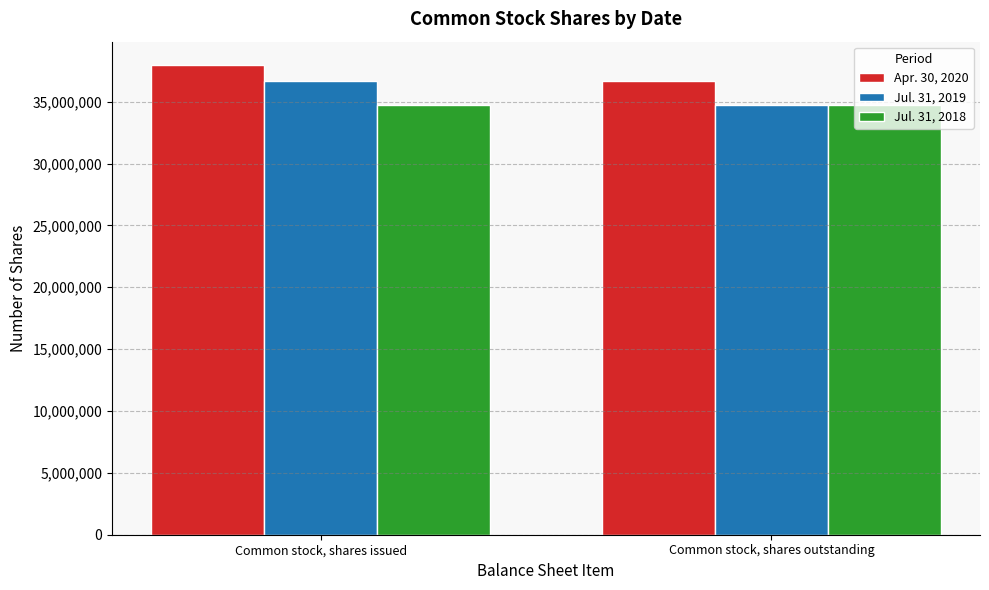

What is the label of the 1st bar from the left?

Common stock, shares issued